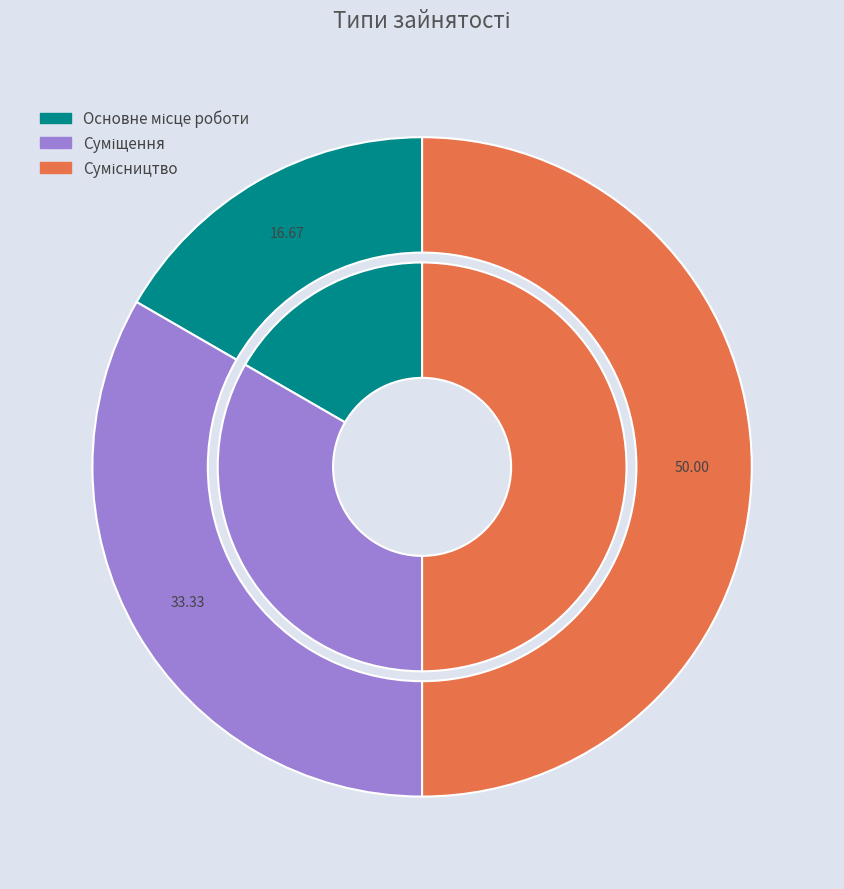

To the nearest percent, what is the combined percentage of Сумісництво and Основне місце роботи?

67%